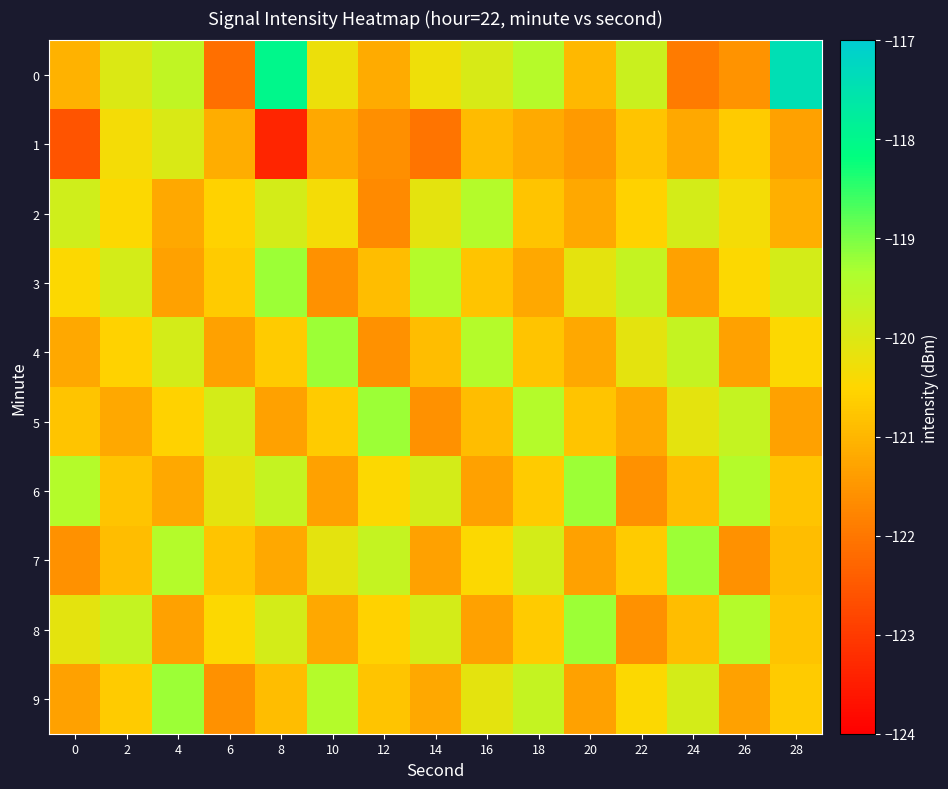

Count the number of categories in the chart.

15